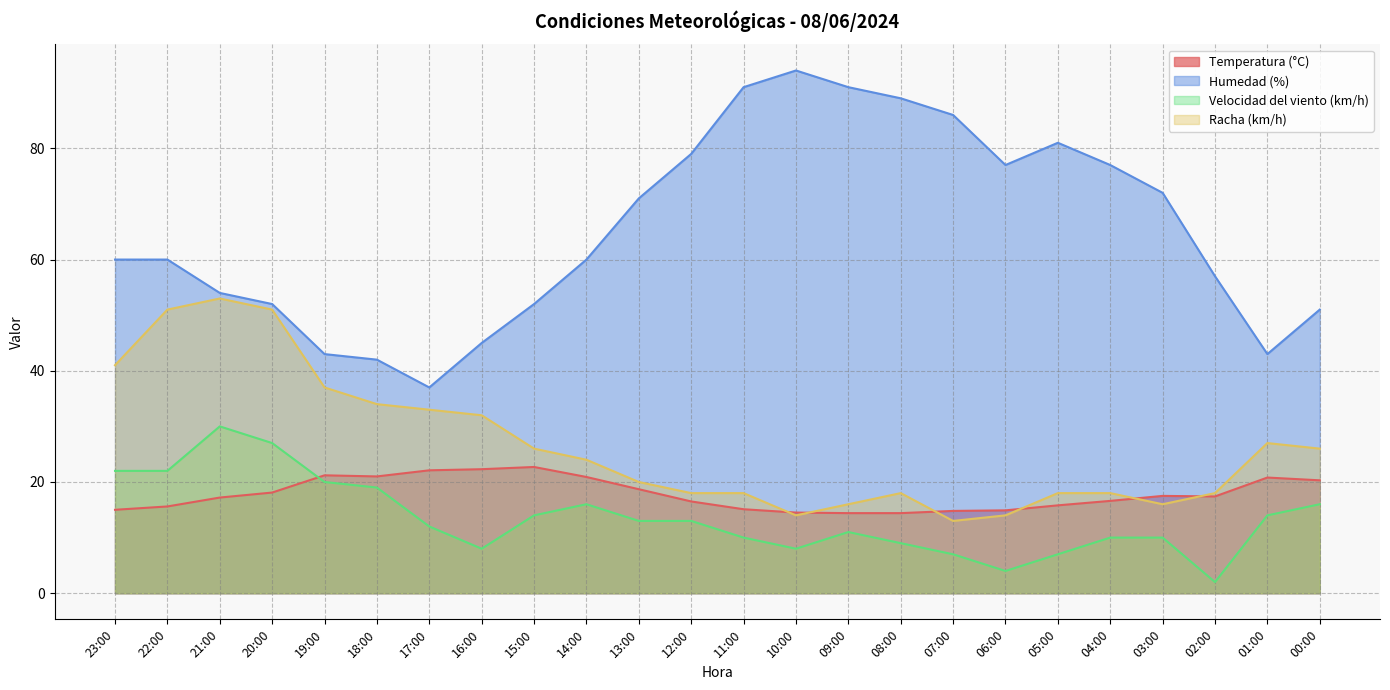

Is the value of Humedad (%) at 22:00 greater than the value of Temperatura (°C) at 09:00?

Yes